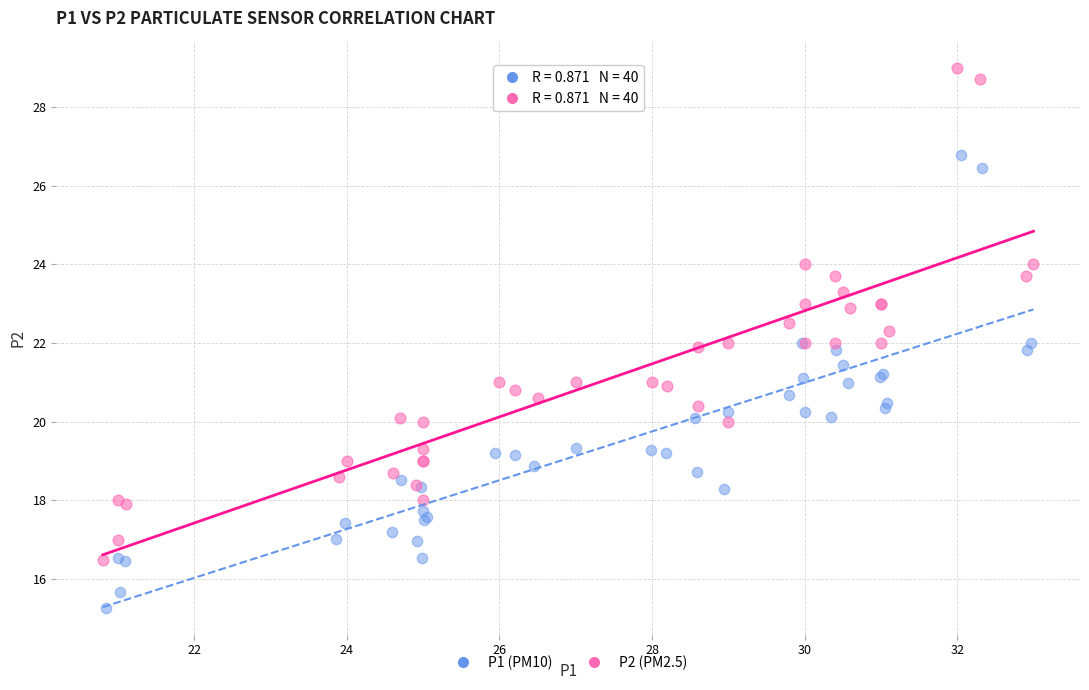

Which series has the largest Y range (max minus min)?

P2 (PM2.5)